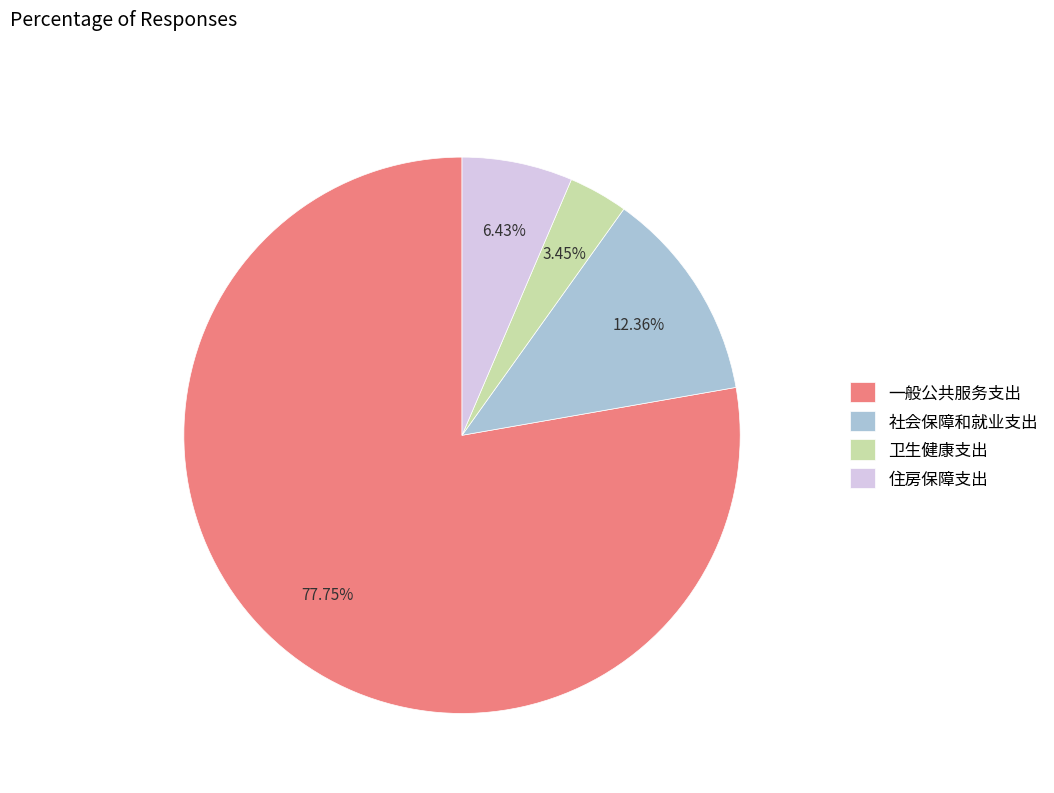

Does 住房保障支出 account for over 50% of the chart?

No